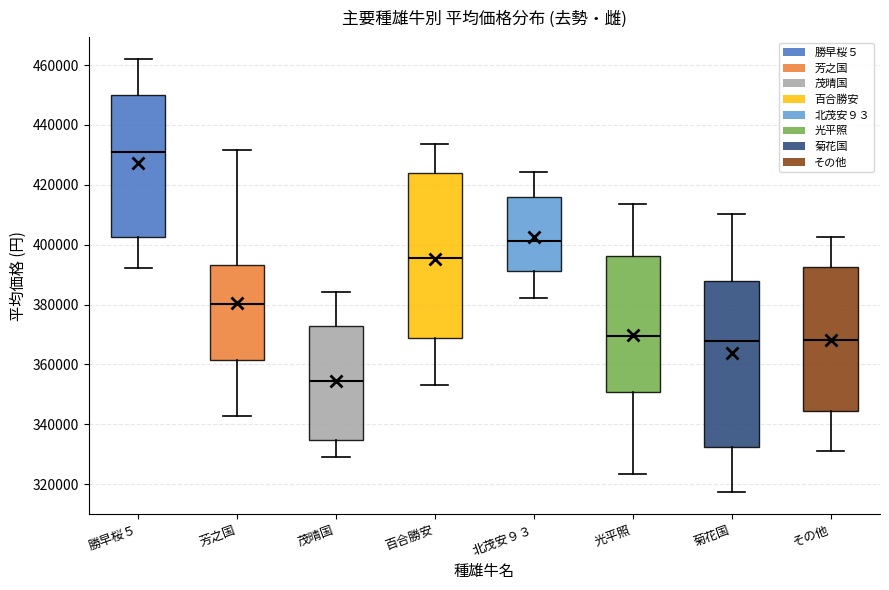

Reading left to right, read every box against the y-axis: the position of its median line, the range the box covers, and the ends of its whiskers. The values are not printed on the chart, so give them approximately, as read against the axis.

勝早桜５: median 432000, box 402000 to 450000, whiskers 392000 to 462000
芳之国: median 380000, box 362000 to 394000, whiskers 342000 to 432000
茂晴国: median 354000, box 334000 to 372000, whiskers 328000 to 384000
百合勝安: median 396000, box 368000 to 424000, whiskers 352000 to 434000
北茂安９３: median 402000, box 392000 to 416000, whiskers 382000 to 424000
光平照: median 370000, box 350000 to 396000, whiskers 324000 to 414000
菊花国: median 368000, box 332000 to 388000, whiskers 318000 to 410000
その他: median 368000, box 344000 to 392000, whiskers 332000 to 402000